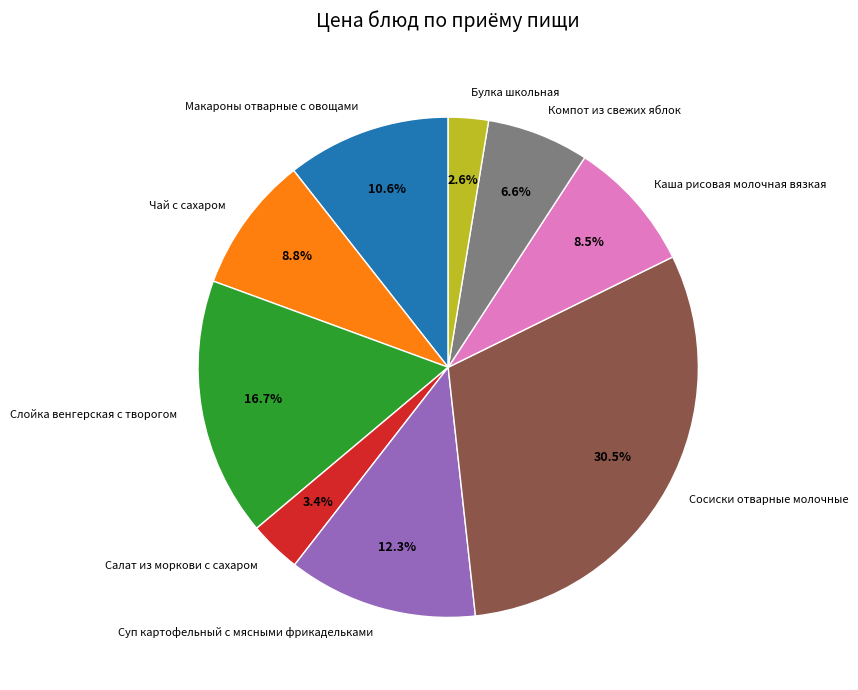

Is it true that Салат из моркови с сахаром is 3% of the pie?

True